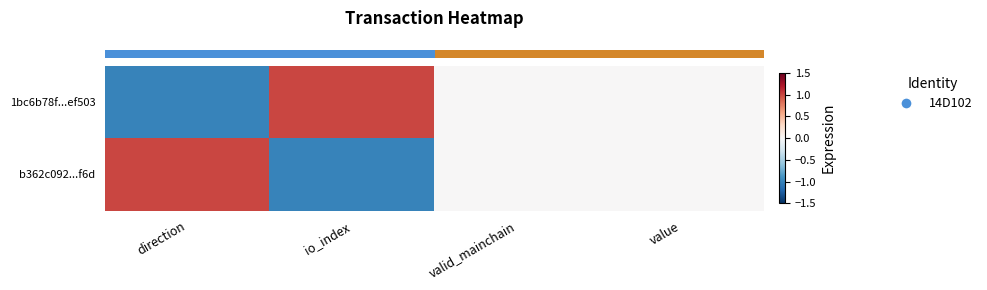

At which category is the sum across all series the highest?

direction